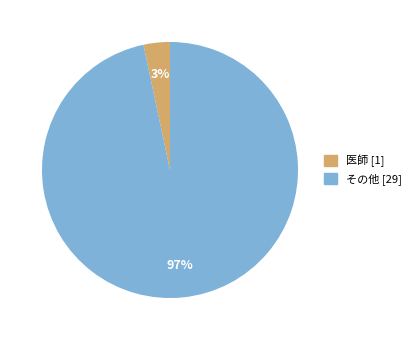

Is there any slice that represents more than half of the pie?

No